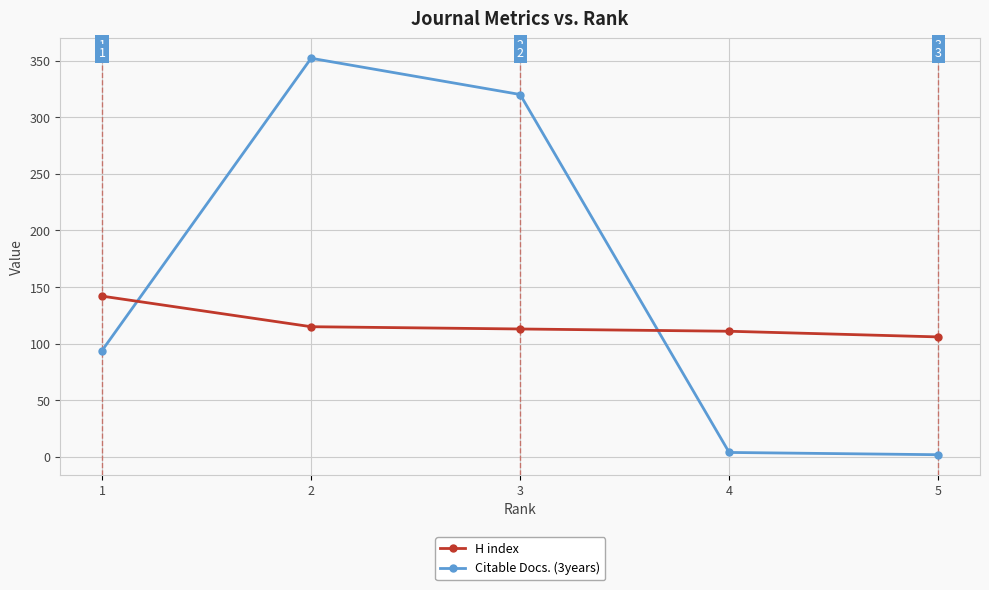

What is the approximate value of H index at 1, to the nearest 10?

140